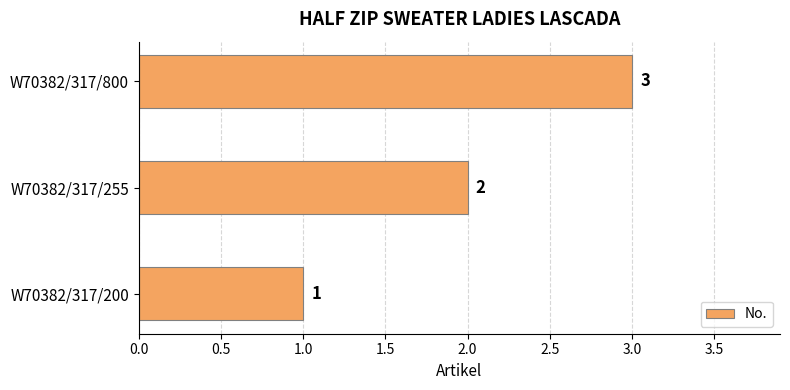

List the labels in order of value, smallest first.

W70382/317/200, W70382/317/255, W70382/317/800